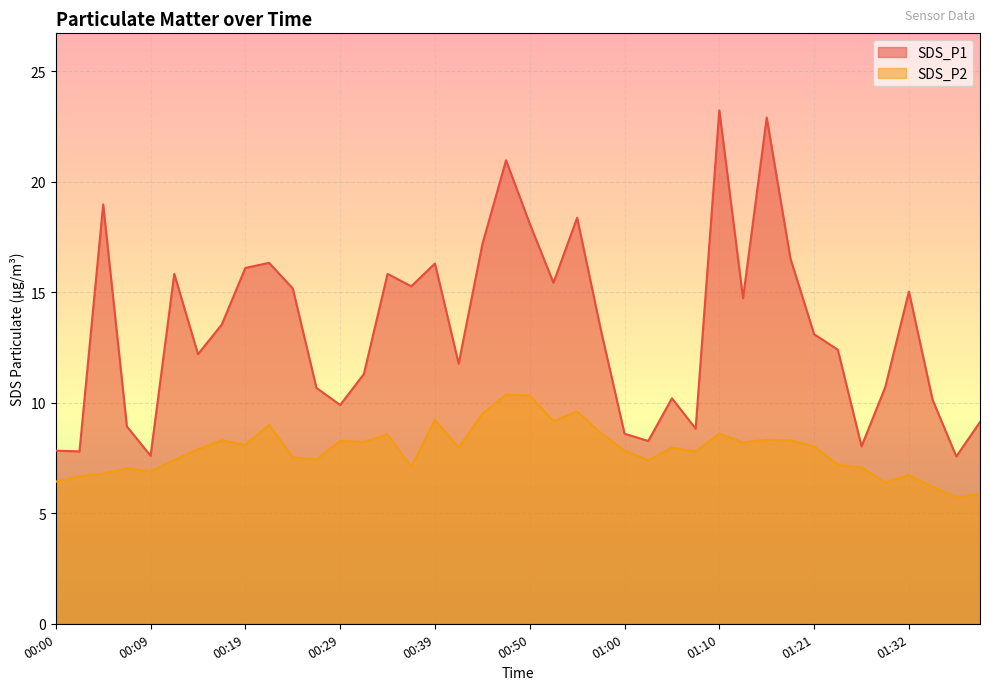

Which series has the largest total across all categories?

SDS_P1